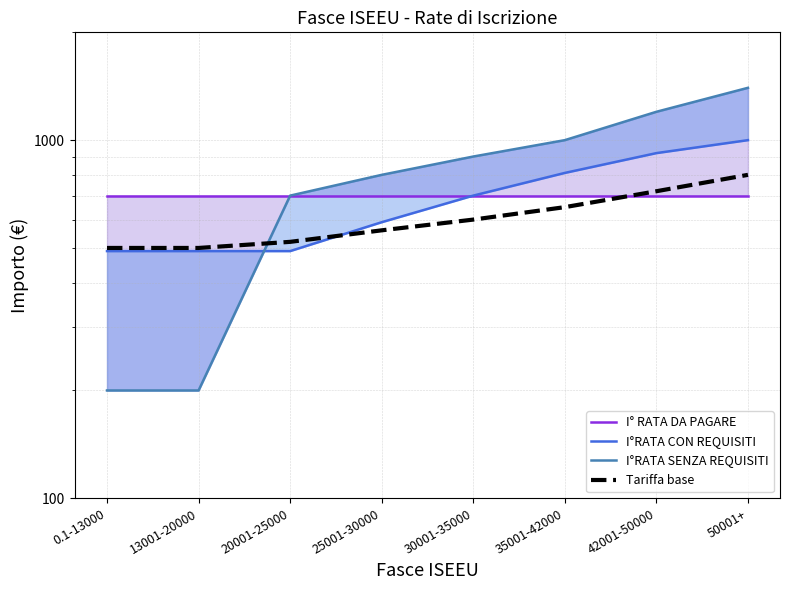

What are all the series names shown in the legend?

I° RATA DA PAGARE, I°RATA CON REQUISITI, I°RATA SENZA REQUISITI, Tariffa base